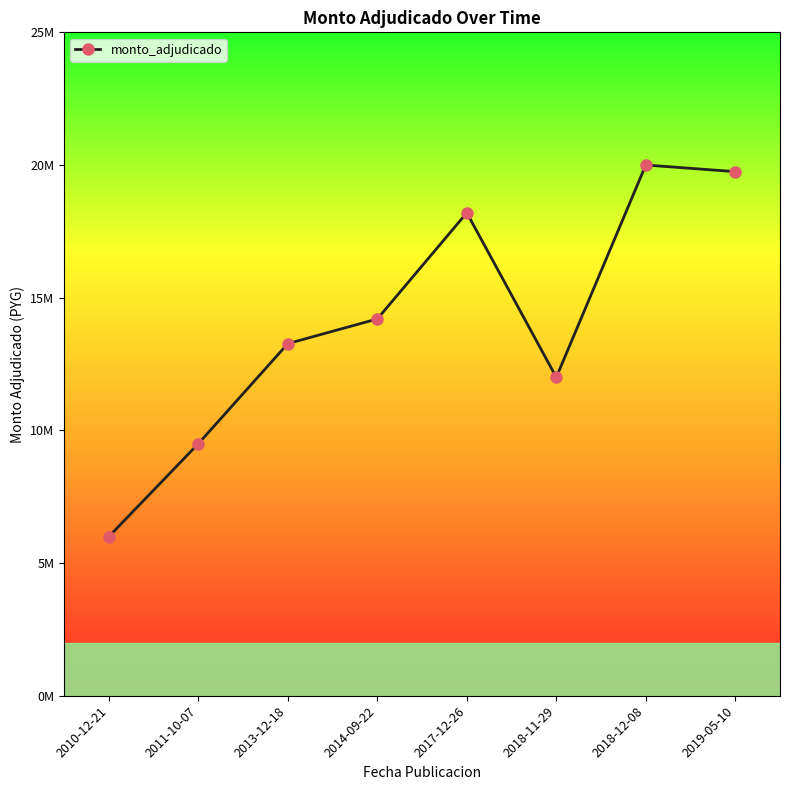

Read the value at 2019-05-10.

19750000